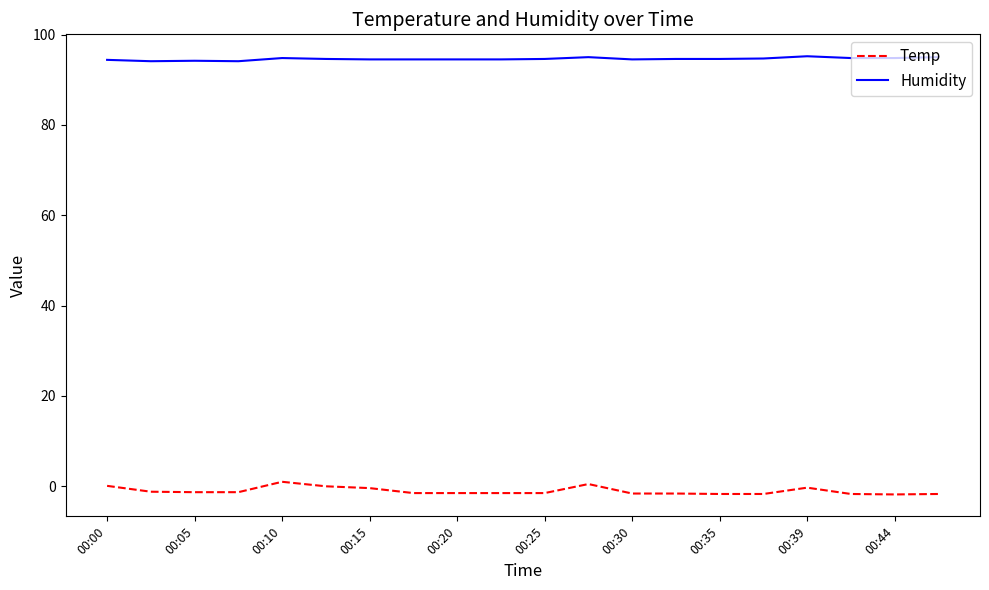

Which series has the largest total across all categories?

Humidity